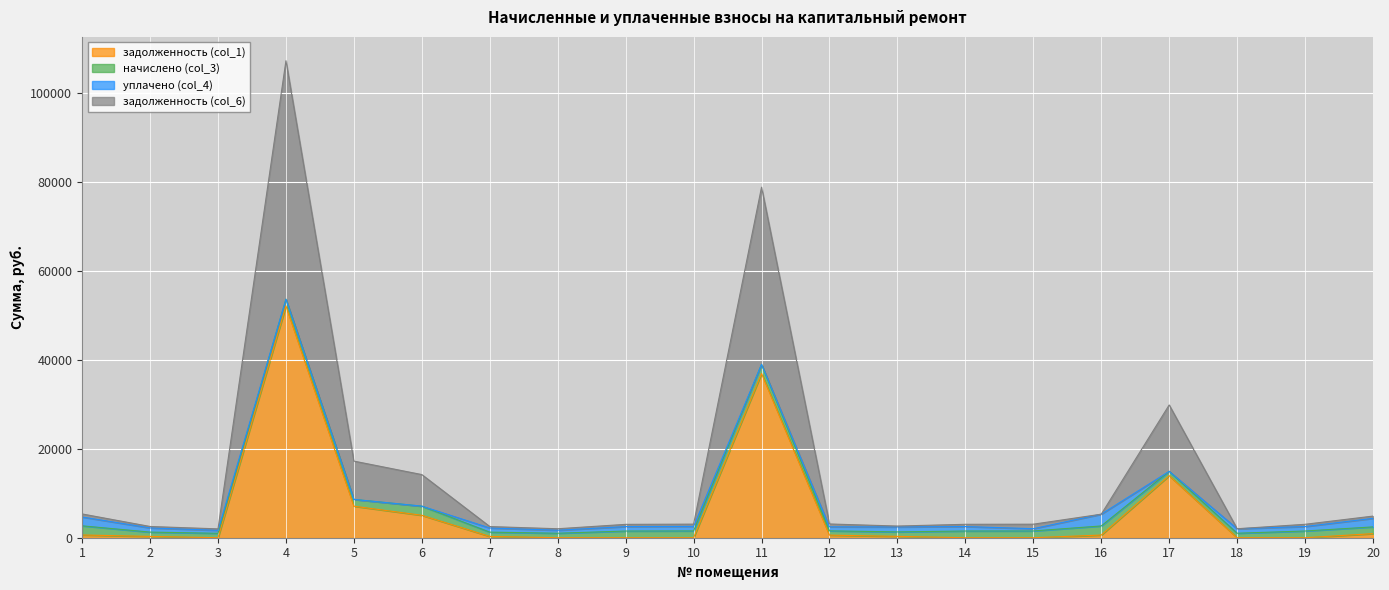

How many interior local valleys does the задолженность (col_1) series have?

1